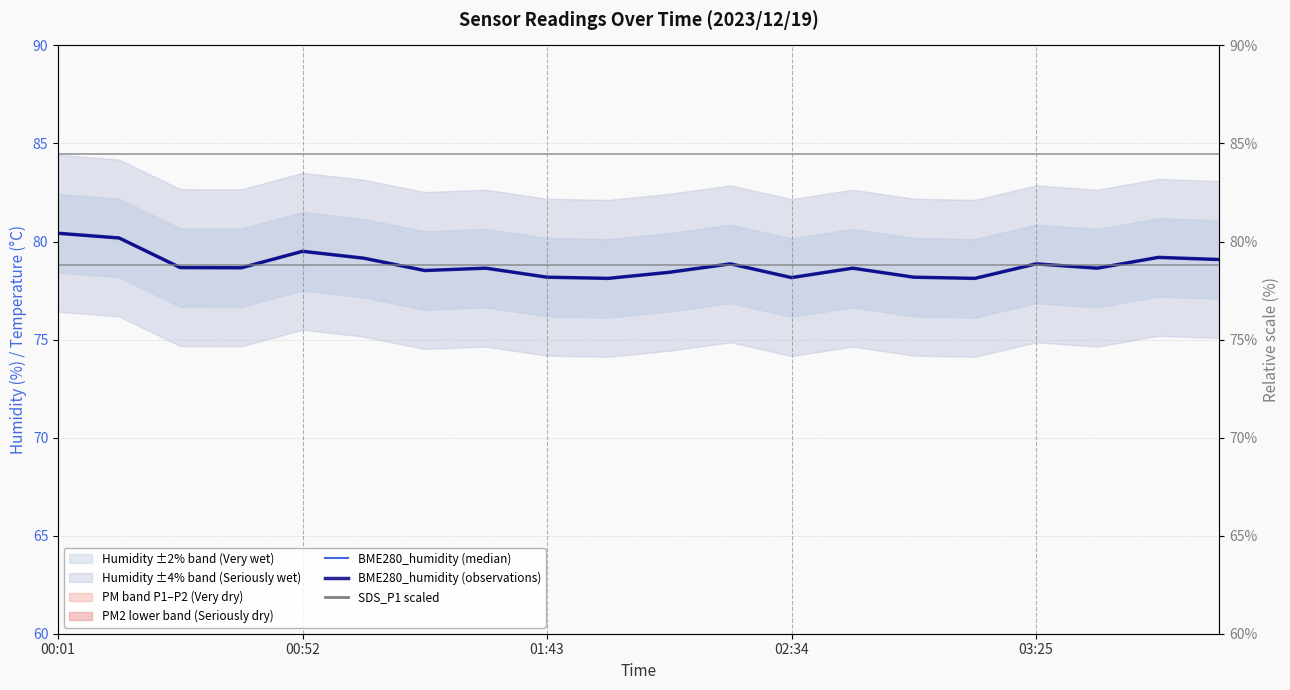

True or false: BME280_humidity (median) and BME280_humidity (observations) cross at least once.

False